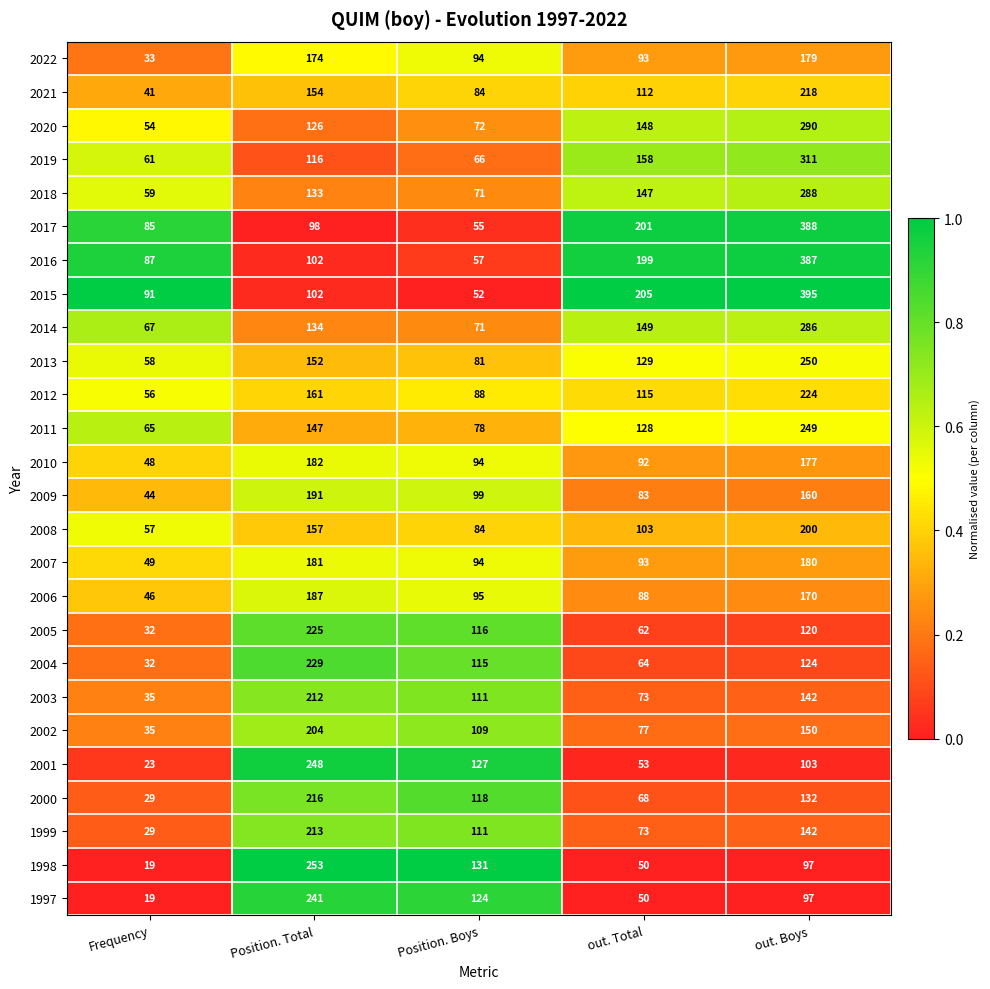

Which category has the lowest value in the 2011 series?

Frequency